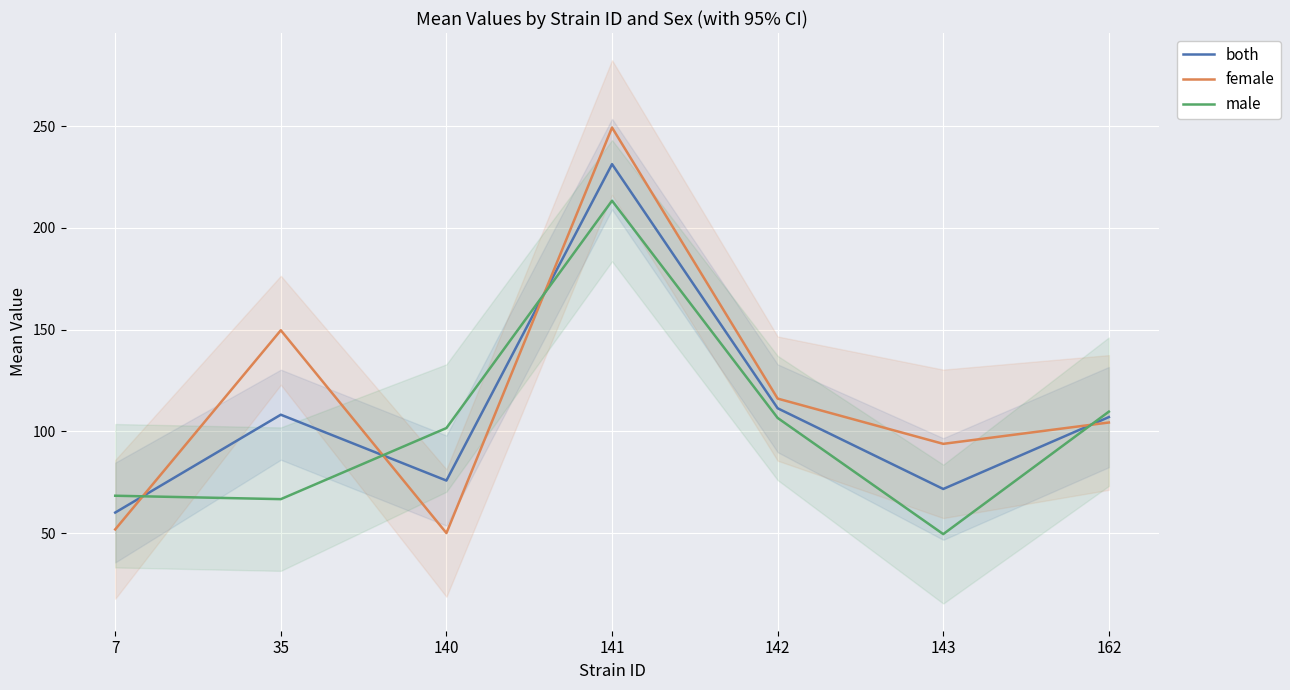

Reading left to right, list all the values displayed in this chart.

both: 60.2	108.2	75.9	231.3	111.4	71.8	107.1
female: 51.9	149.7	50.1	249.3	116.2	93.9	104.4
male: 68.4	66.8	101.7	213.4	106.6	49.6	109.7